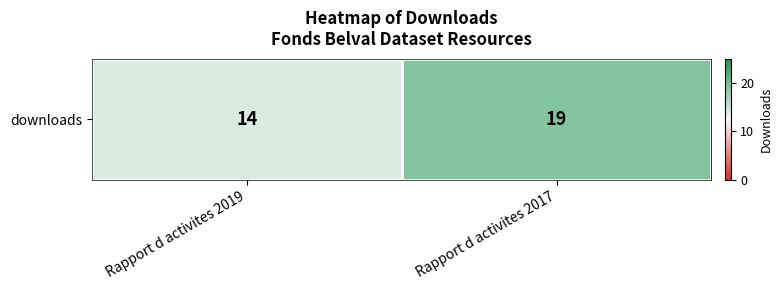

What is the difference between the values at Rapport d activites 2019 and Rapport d activites 2017?

5